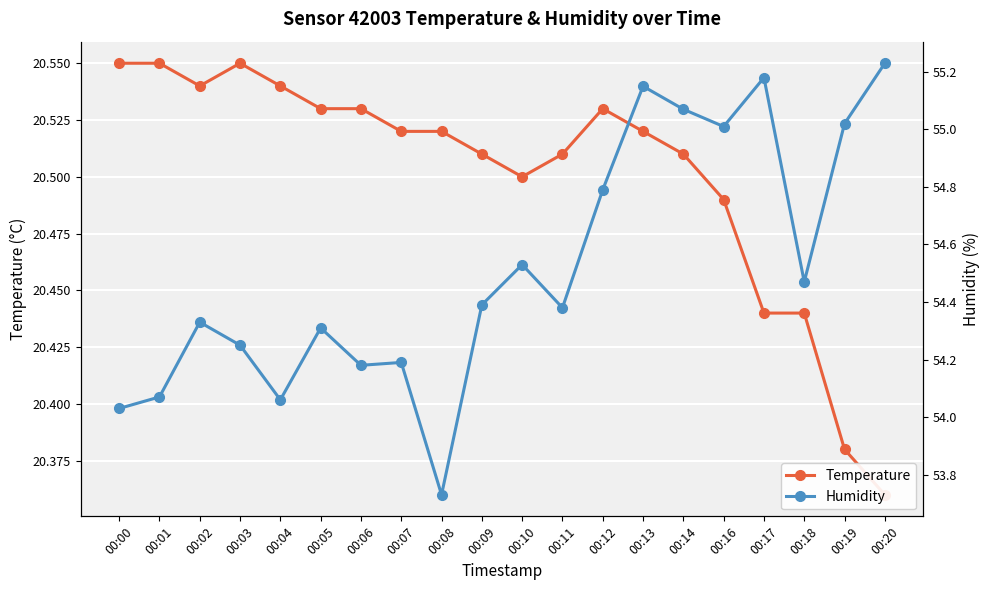

How many interior local peaks does the Temperature series have?

2